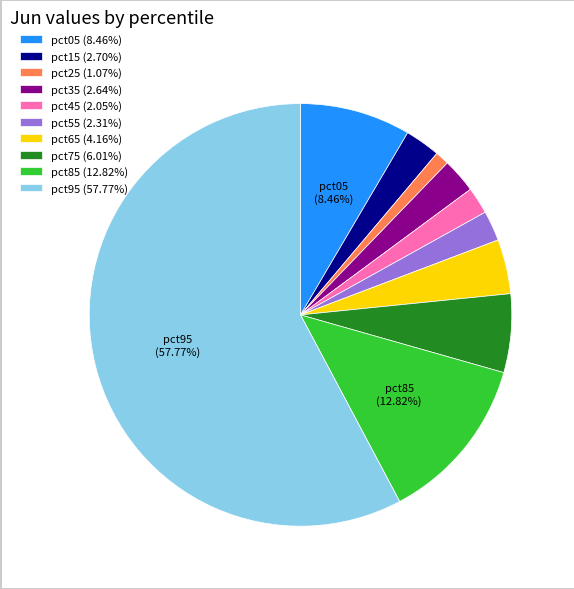

Which slice represents more than half of the pie?

pct95